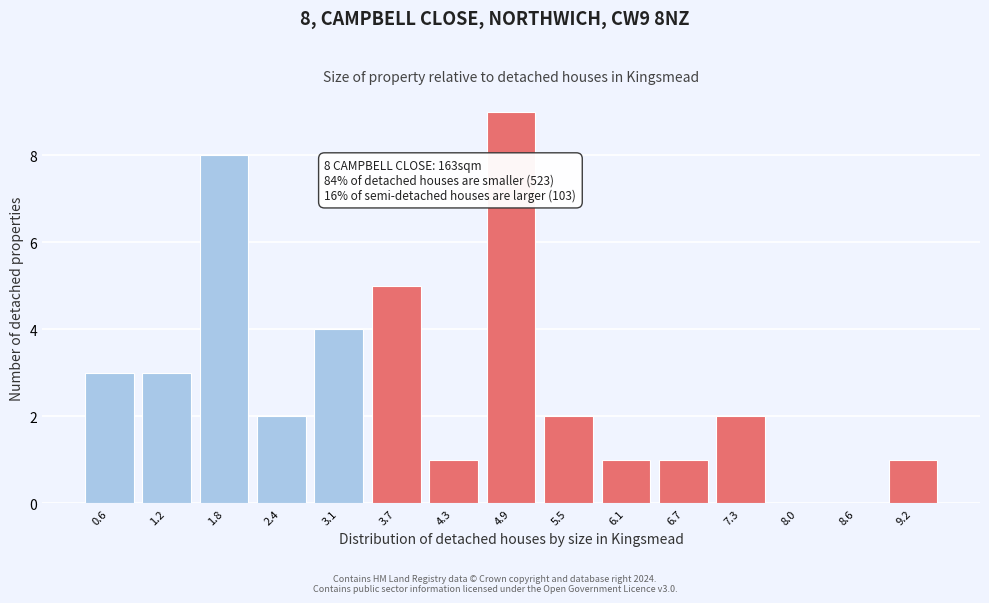

Reading left to right, list all the values displayed in this chart.

0.6=3	1.2=3	1.8=8	2.4=2	3.1=4	3.7=5	4.3=1	4.9=9	5.5=2	6.1=1	6.7=1	7.3=2	8.0=0	8.6=0	9.2=1